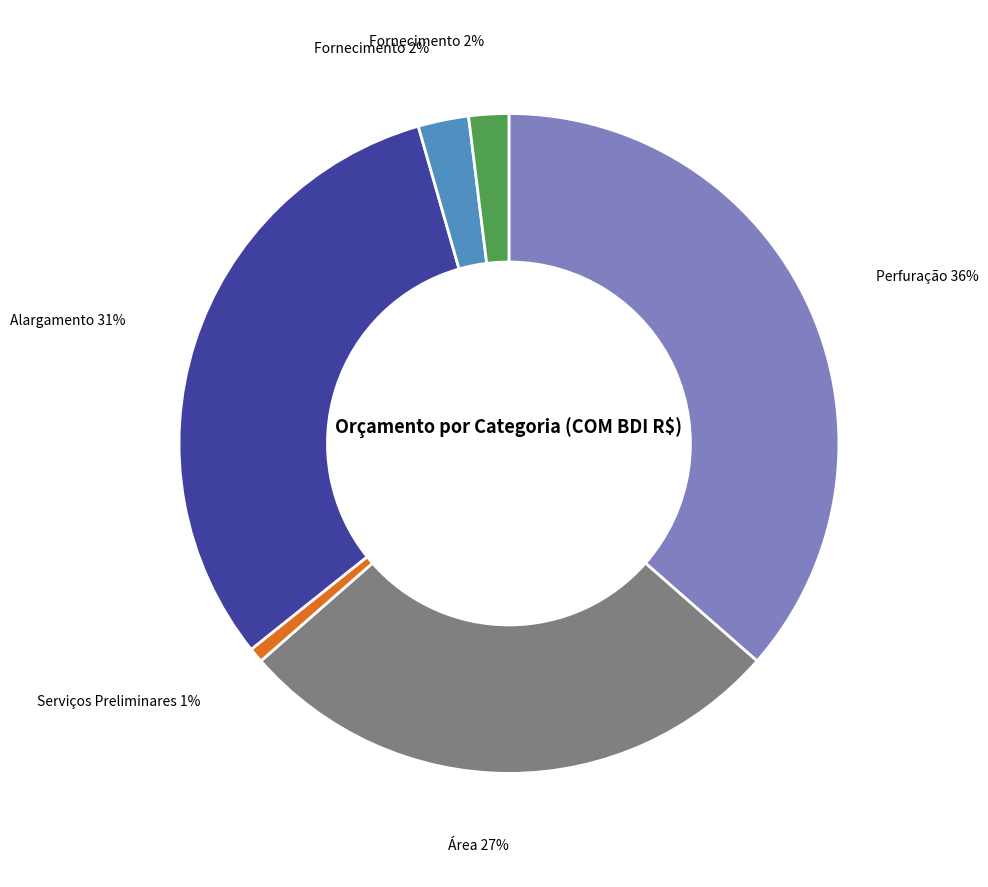

Is there any slice that represents more than half of the pie?

No